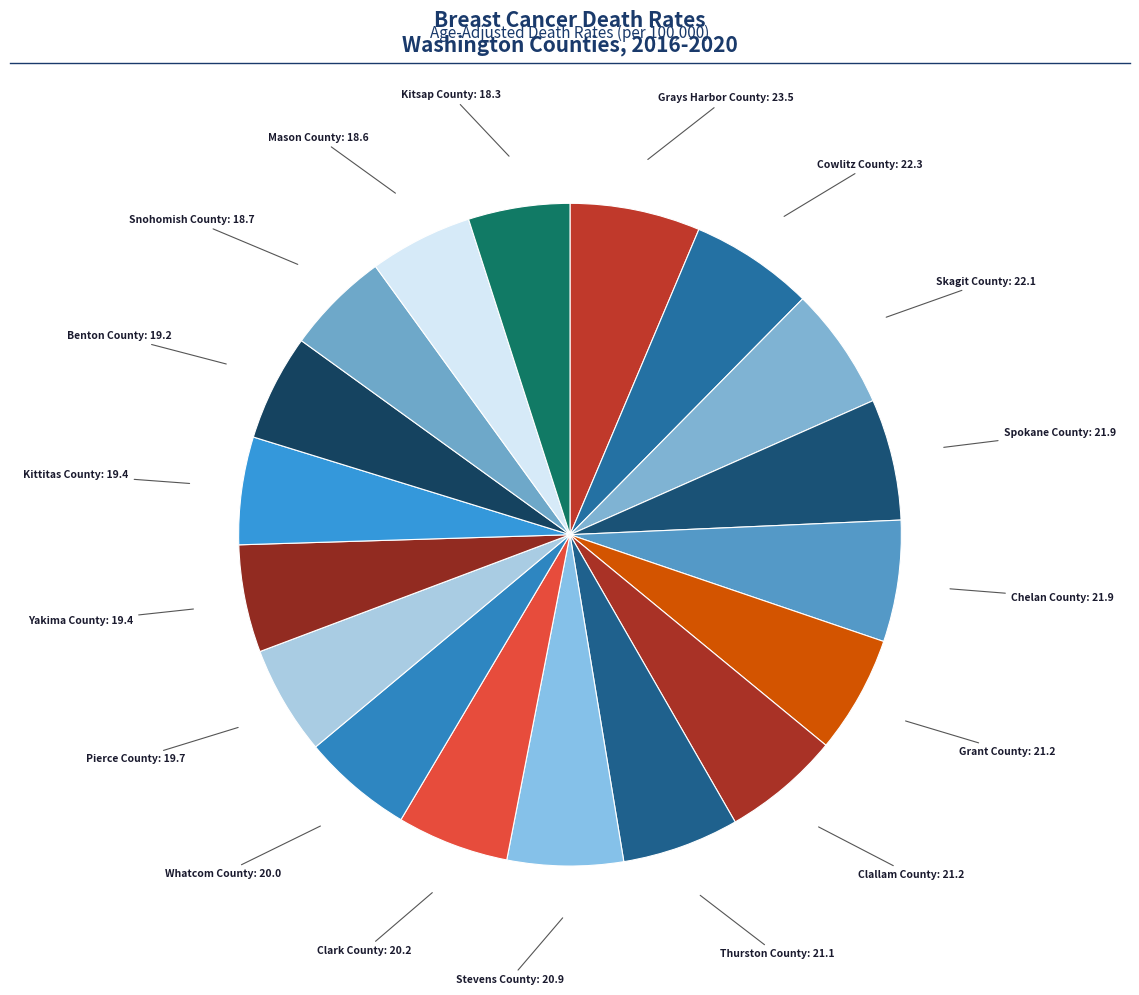

Does Snohomish County represent more than half of the total?

No